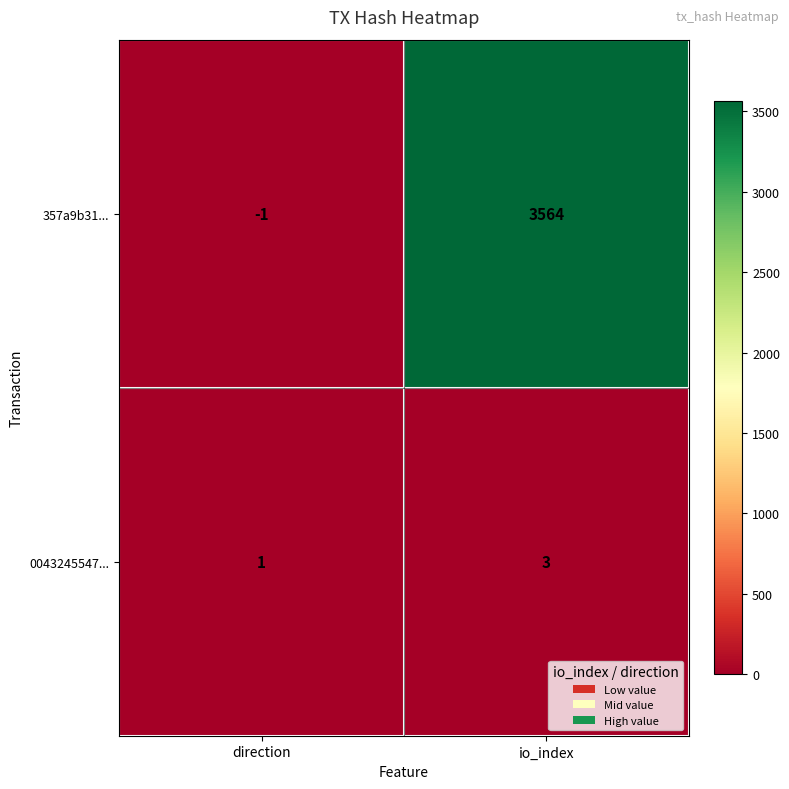

What is the sum of all 0043245547... values?

4